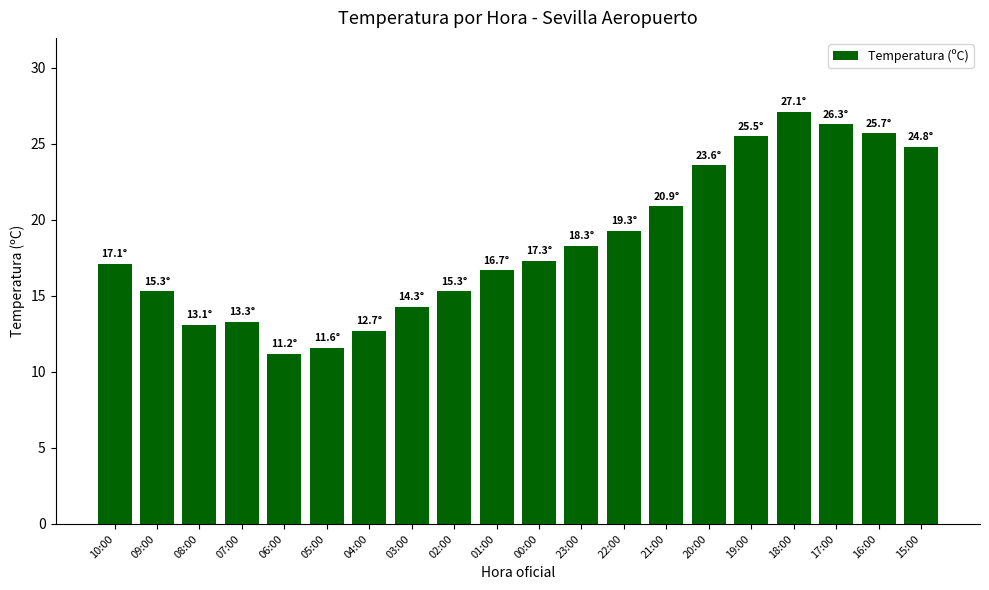

What is the minimum value shown in the chart?

11.2